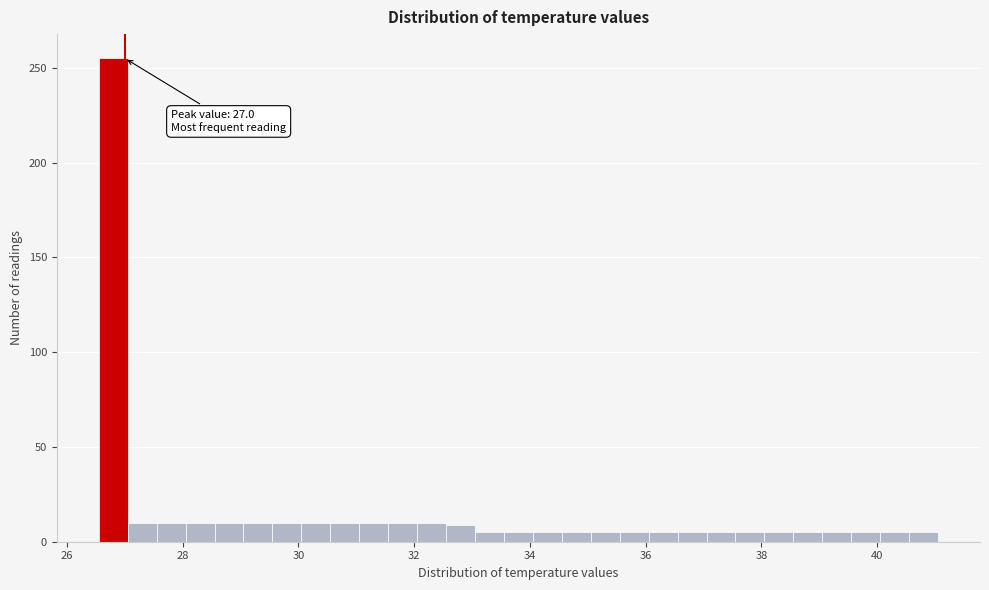

Around what value on the x-axis is the tallest bar? Give the approximate position of its centre, as read against the axis.

26.8